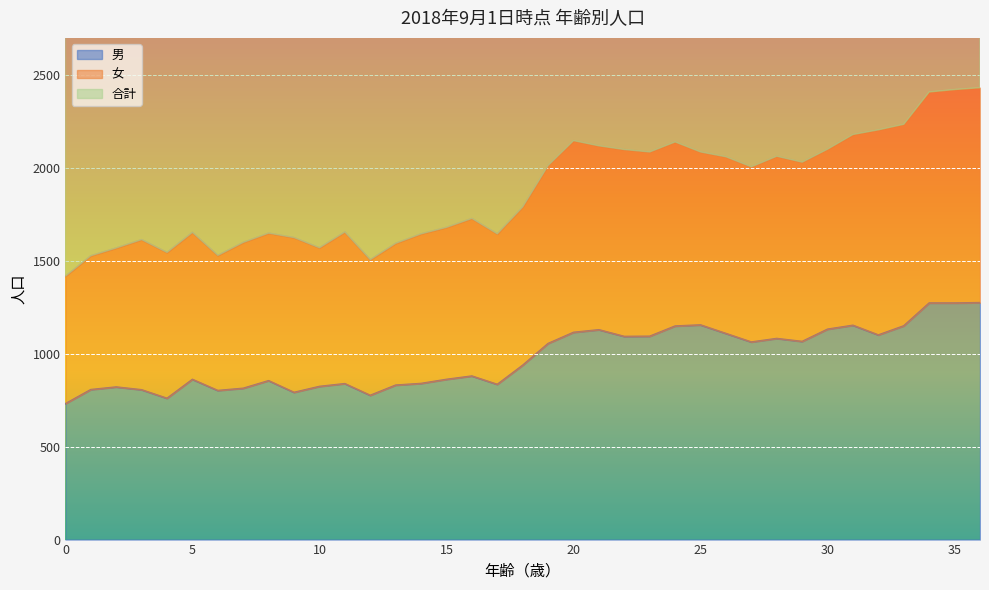

How many data points in 男 are less than 938?

18